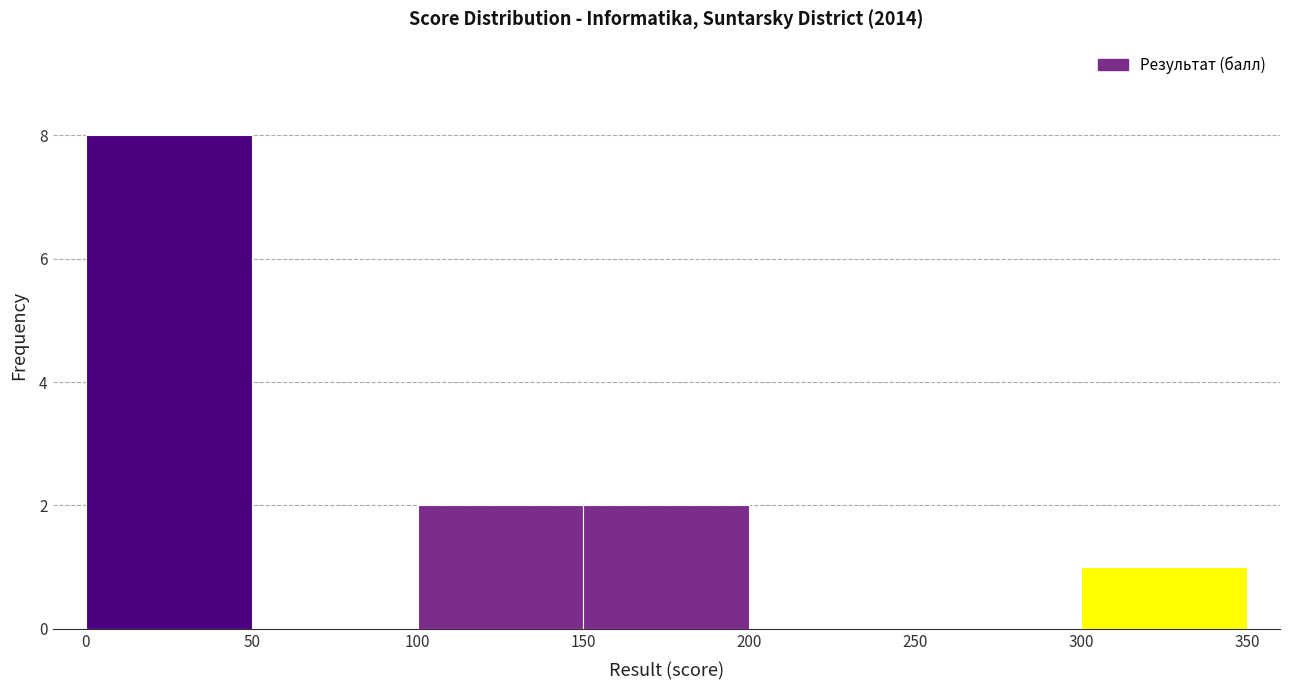

Reading left to right, transcribe this chart: for each bar, give the range it covers on the x-axis and its height. The values are not printed on the chart, so give them approximately, as read against the axis.

0 to 50: 8
50 to 100: 0
100 to 150: 2
150 to 200: 2
200 to 250: 0
250 to 300: 0
300 to 350: 1